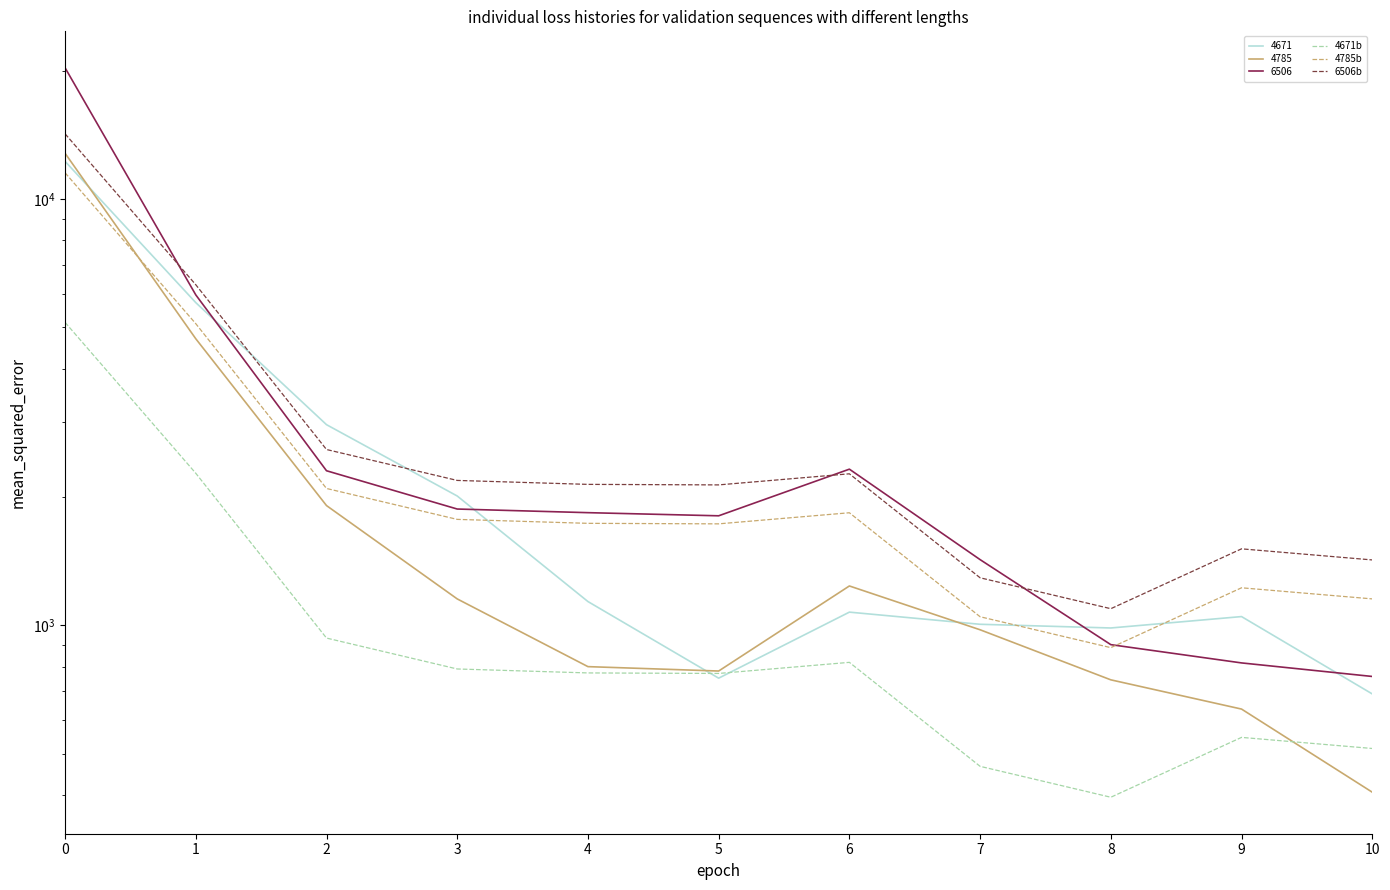

Does the chart have visible grid lines?

No